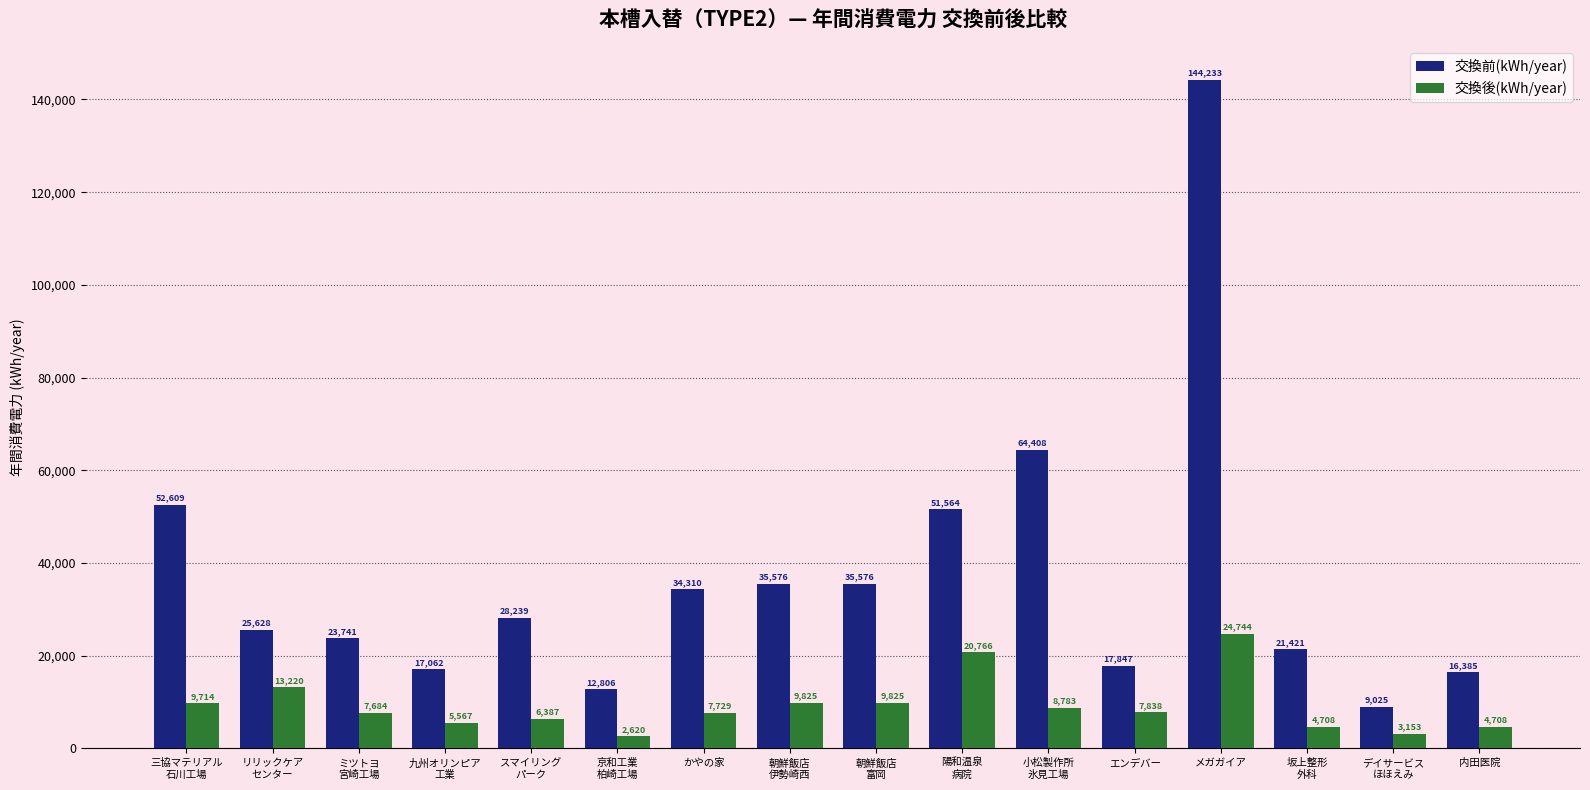

What is the smallest value displayed?

2620.7